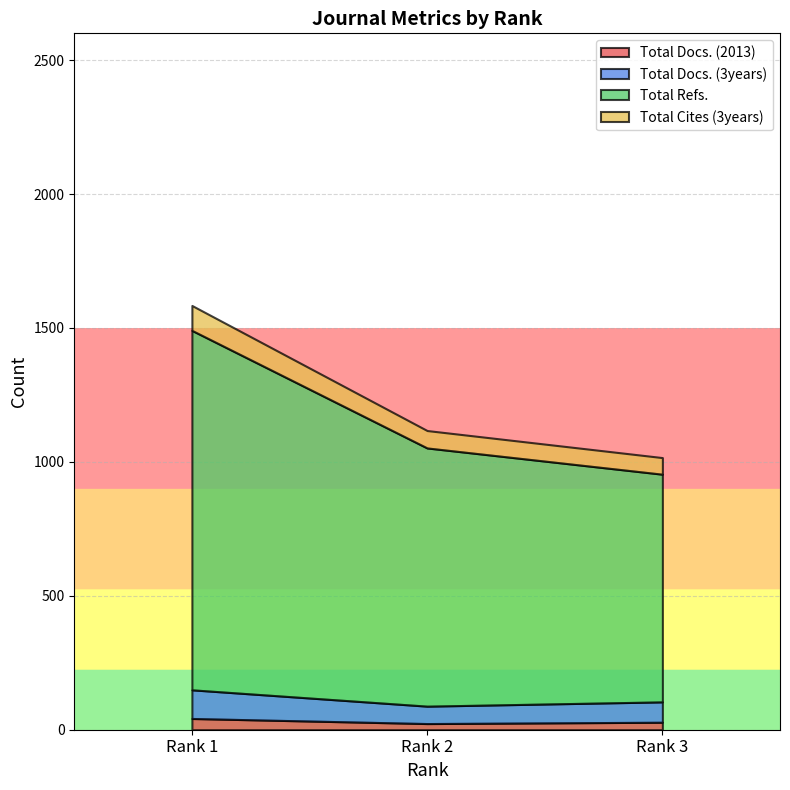

How many distinct data groups are displayed?

4